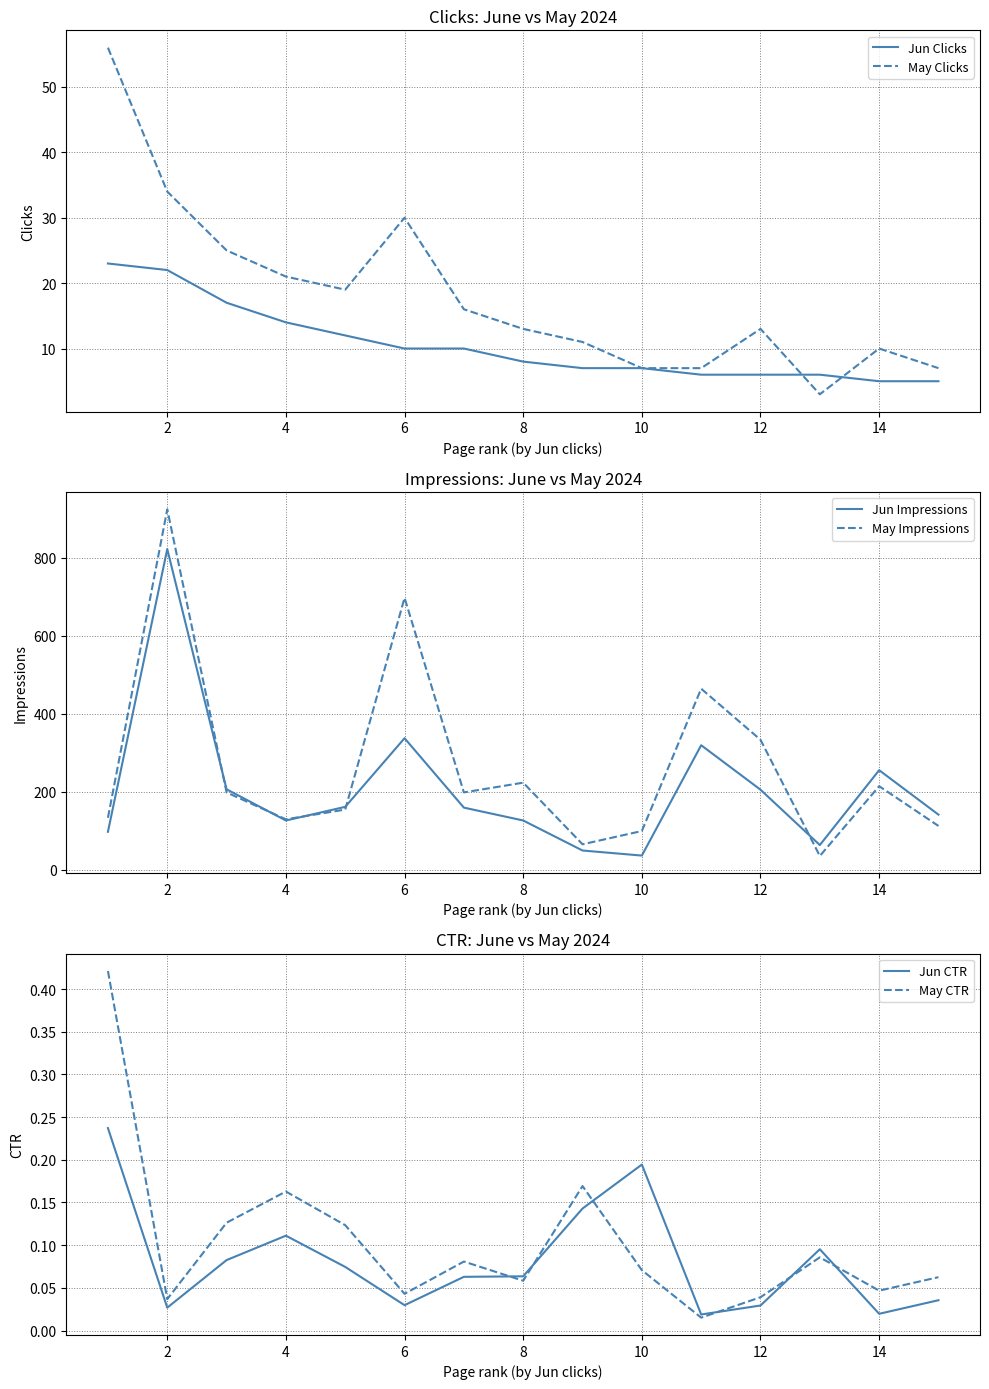

What is the sum of all Jun Clicks values?

158